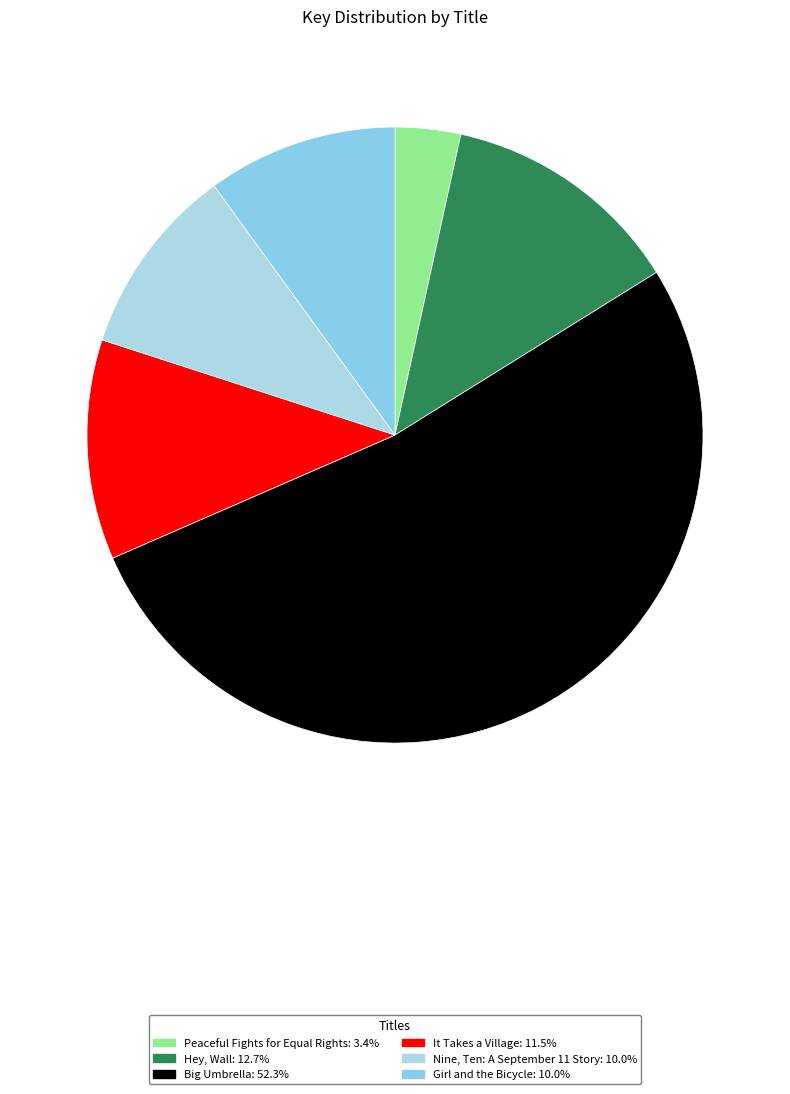

What percentage do Big Umbrella and Girl and the Bicycle together represent?

62.3%